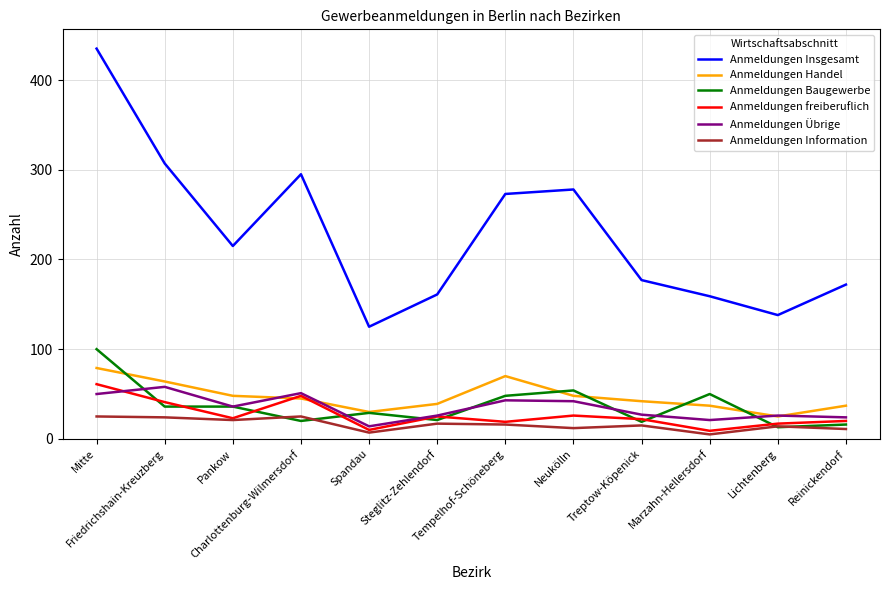

What position from the left is Mitte?

1